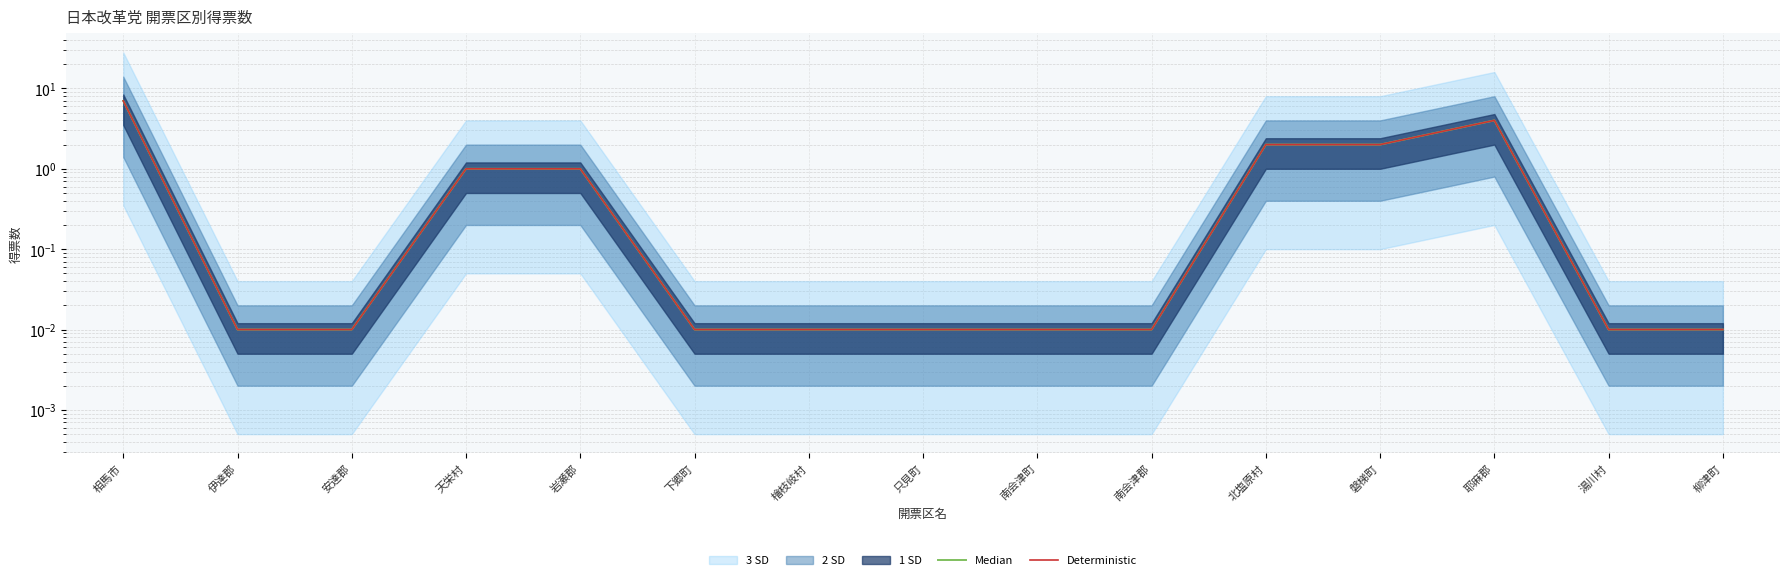

Which series changed the most between 天栄村 and 磐梯町?

Median